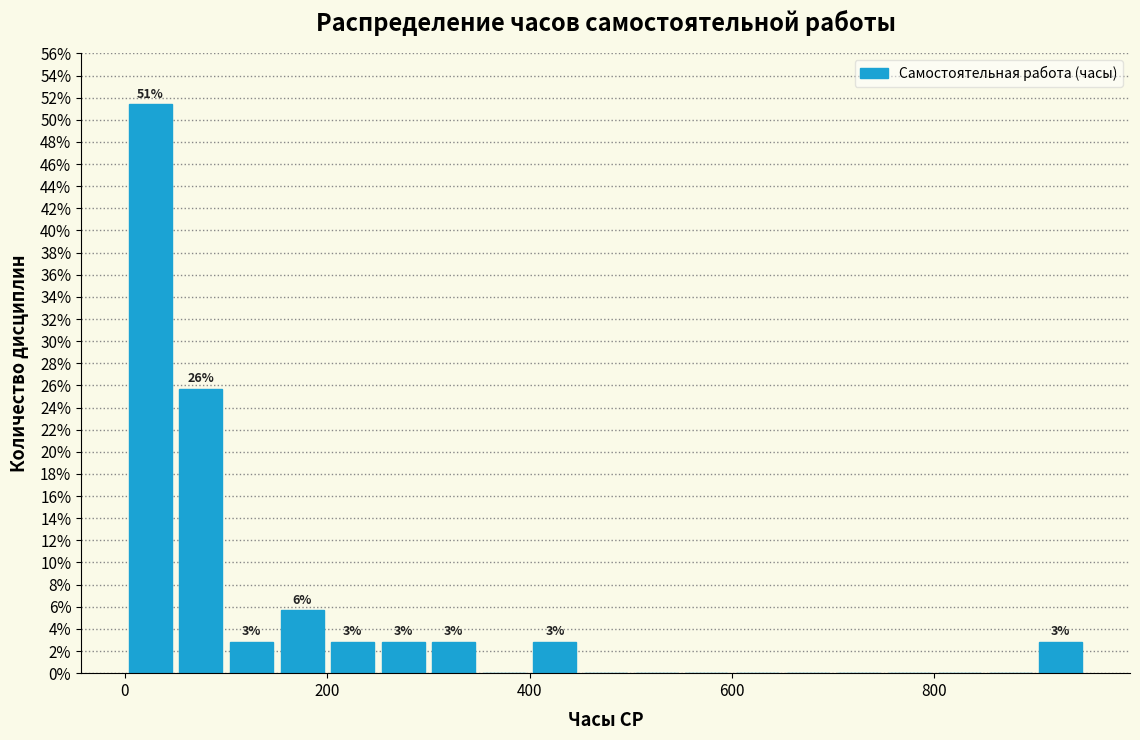

Read against the x-axis, roughly where is the centre of the tallest bar?

20